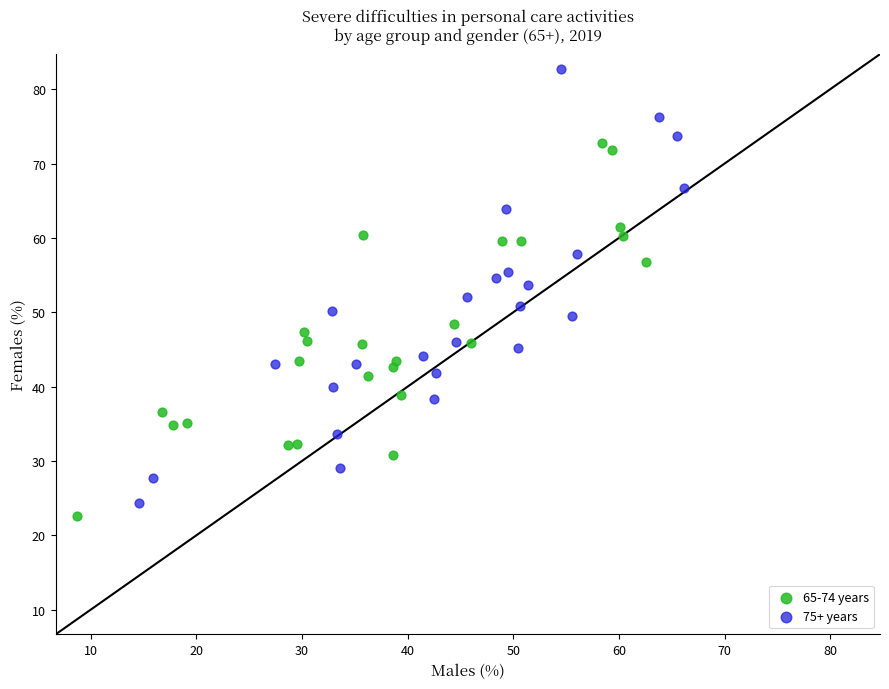

Which series contains the highest Y value?

75+ years